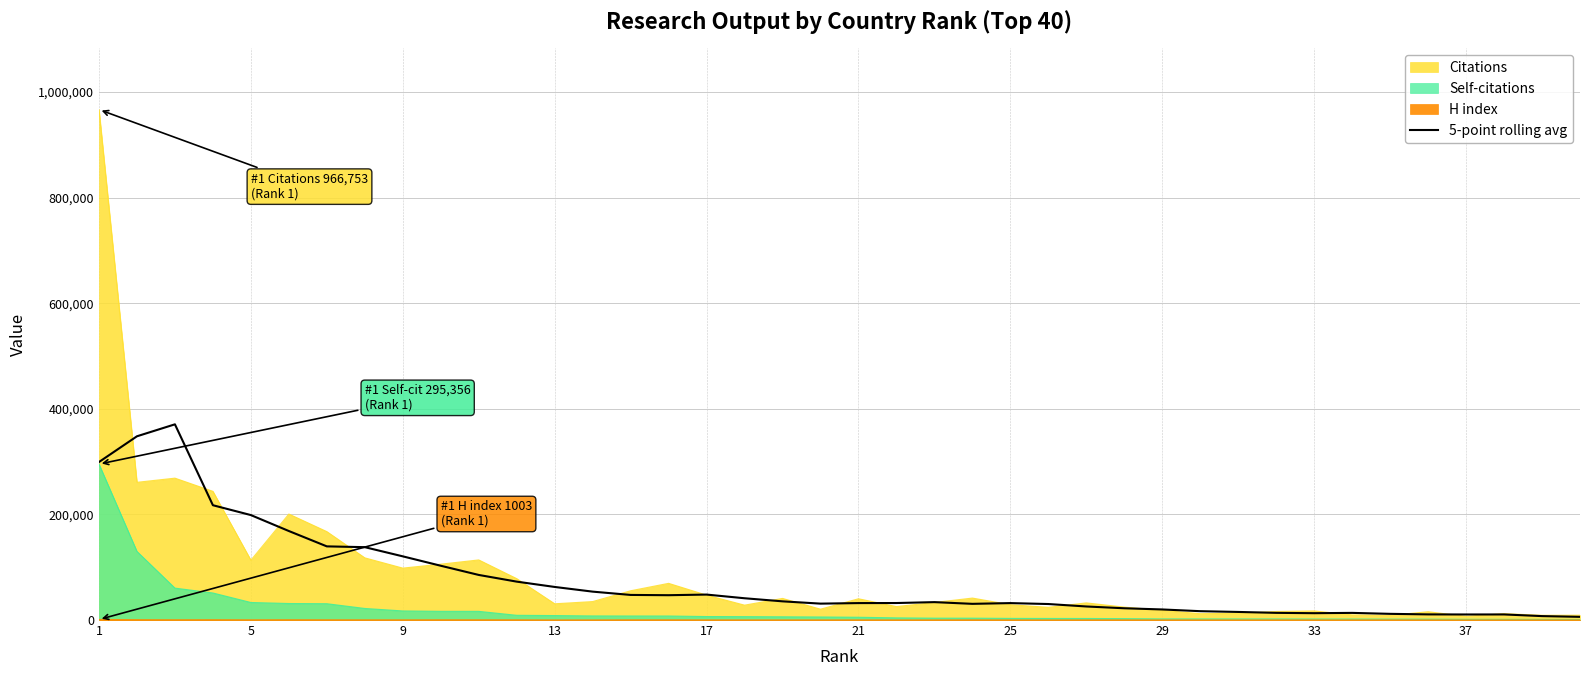

What is the average value?

75418.9